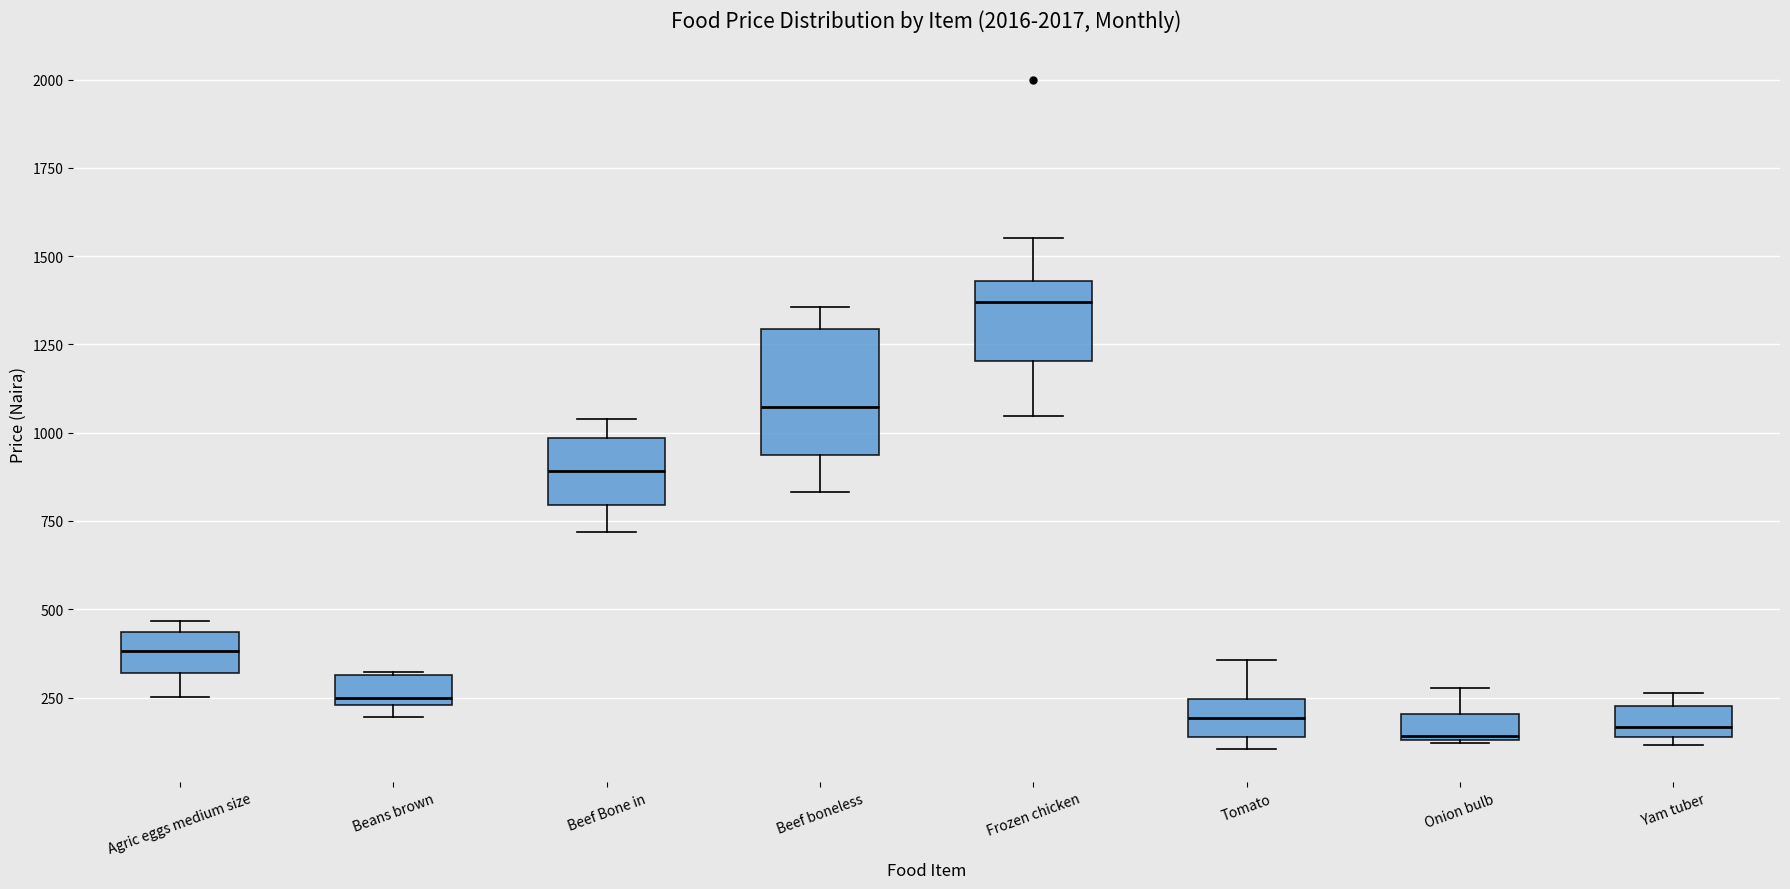

Where does the lower whisker of the box for Agric eggs medium size end on the y-axis? The values are not printed on the chart, so give them approximately, as read against the axis.

250